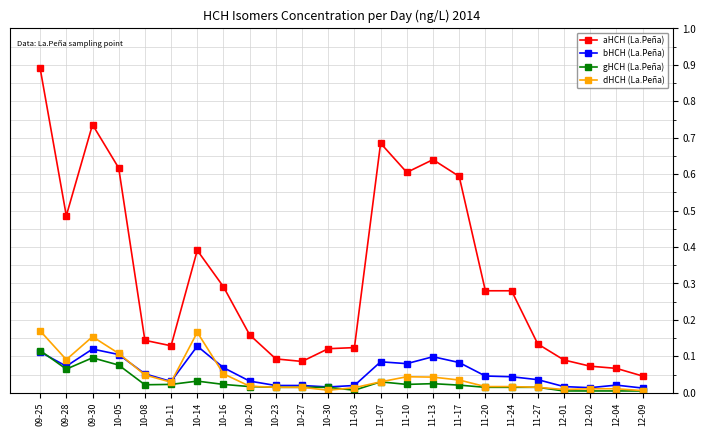

What are all the series names shown in the legend?

aHCH (La.Peña), bHCH (La.Peña), gHCH (La.Peña), dHCH (La.Peña)